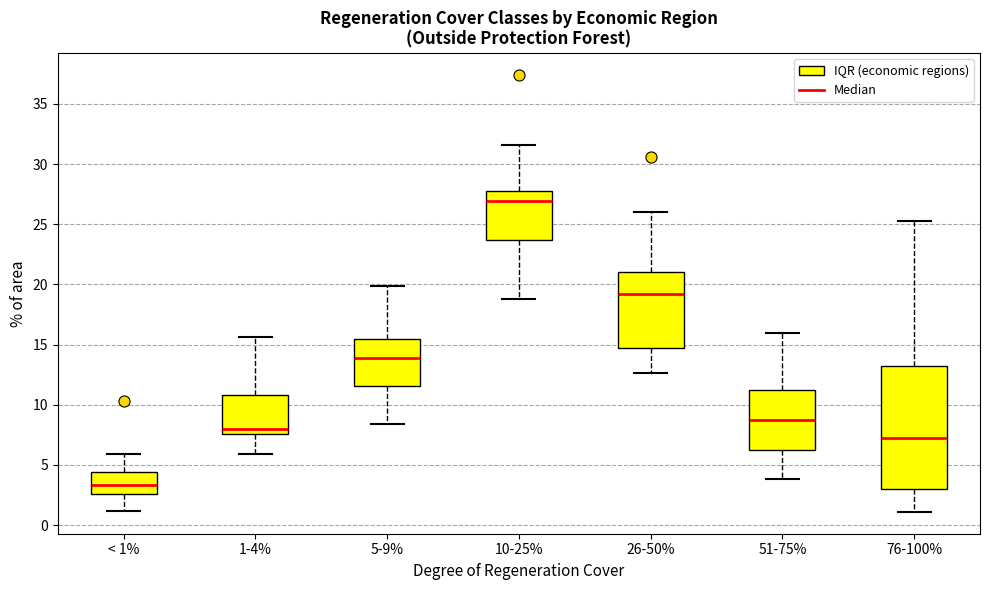

Where is the upper edge of the box for 51-75% on the y-axis? The values are not printed on the chart, so give them approximately, as read against the axis.

11.5